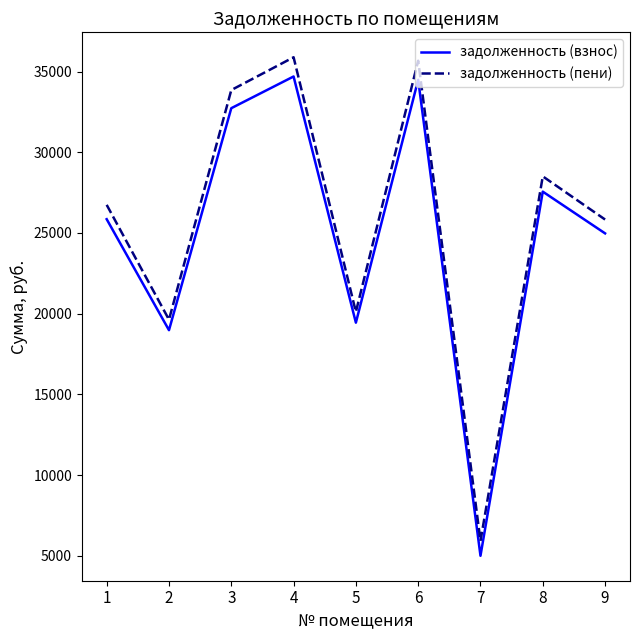

At which category does задолженность (взнос) reach its first local valley?

2